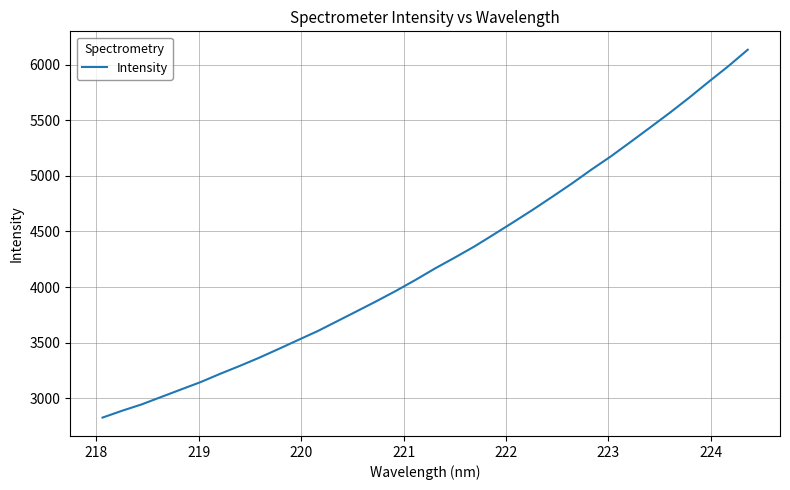

What is the greatest value displayed?

6135.1